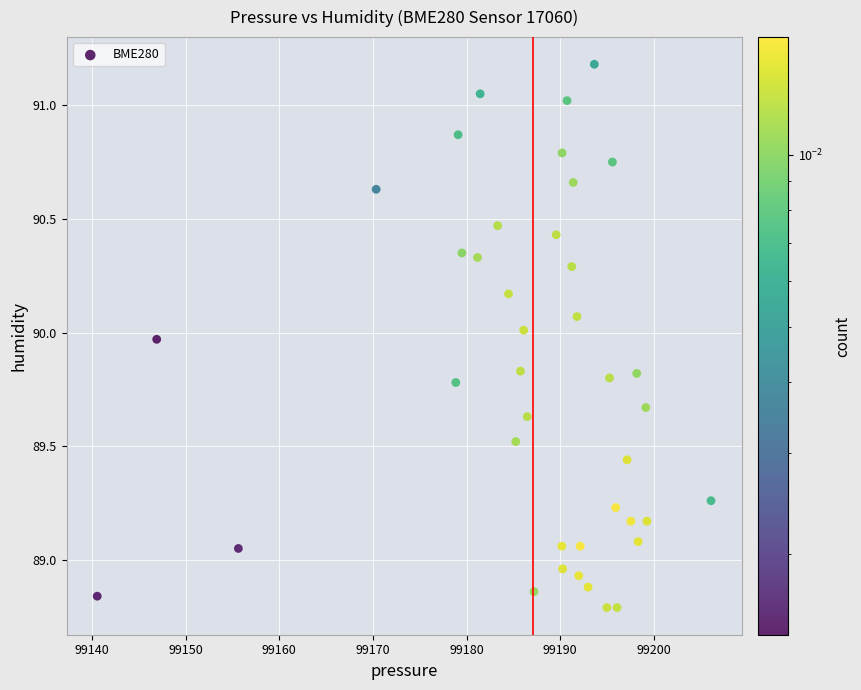

What is the range of X values (max minus min)?

65.5